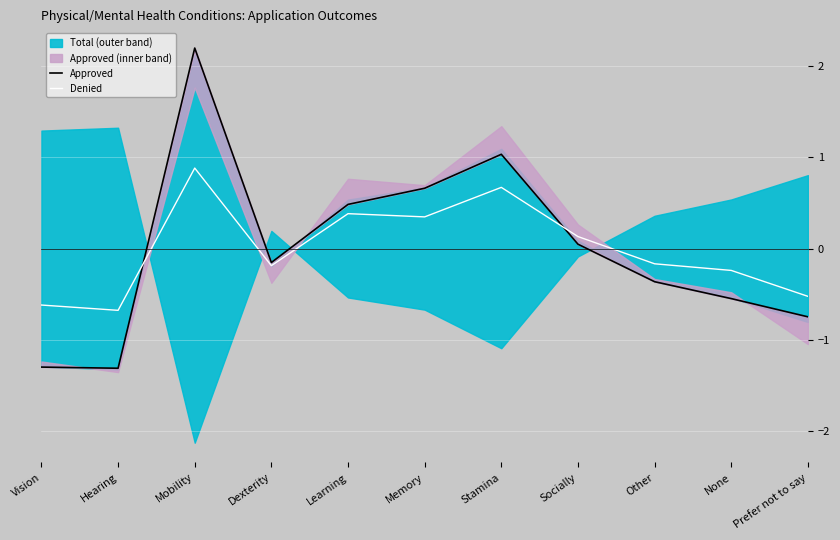

What is the difference between the second highest and second lowest values in the Denied series?

1.3